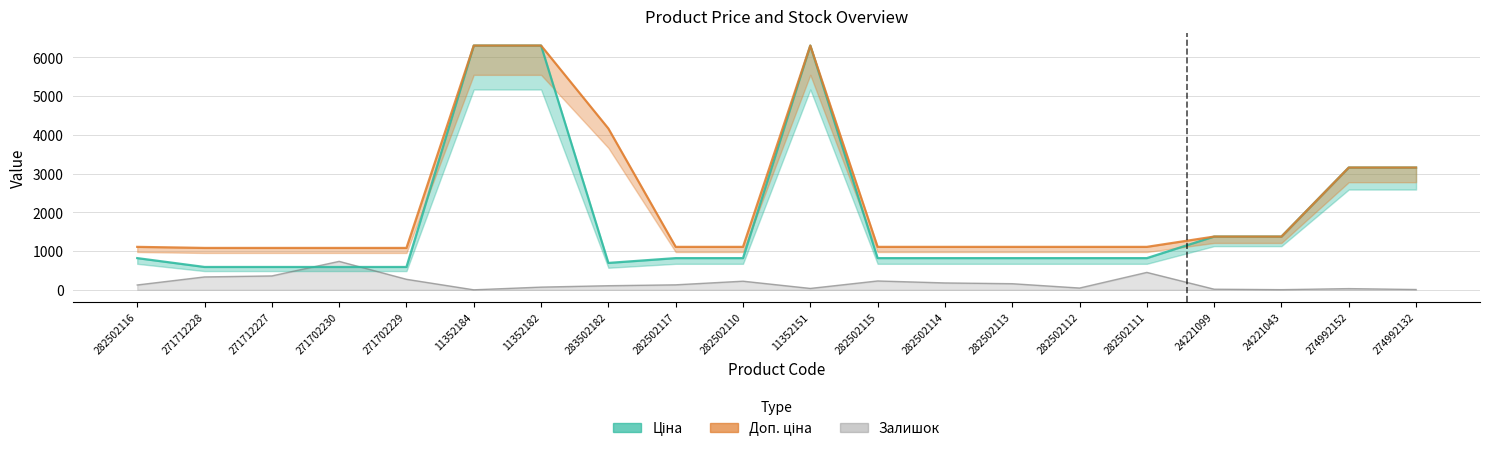

True or false: Ціна has a value of 1299.0 at 282502115.

False